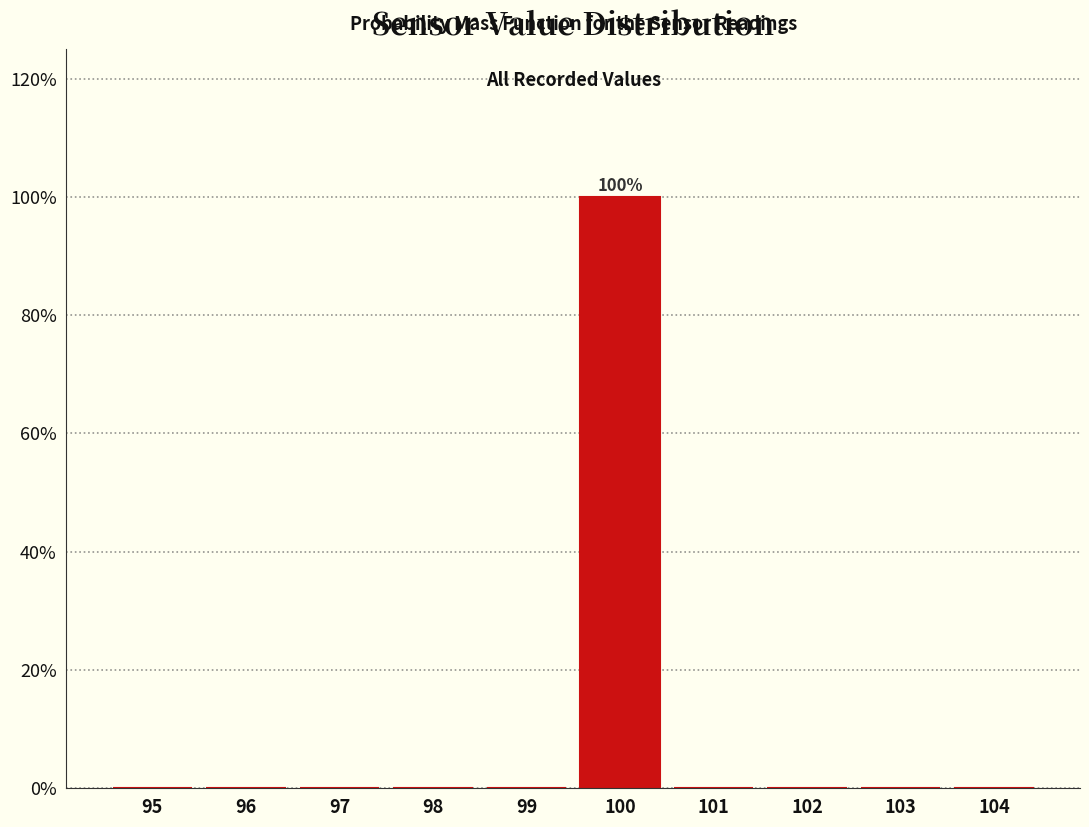

Reading left to right, list all the values displayed in this chart.

95=0	96=0	97=0	98=0	99=0	100=100	101=0	102=0	103=0	104=0